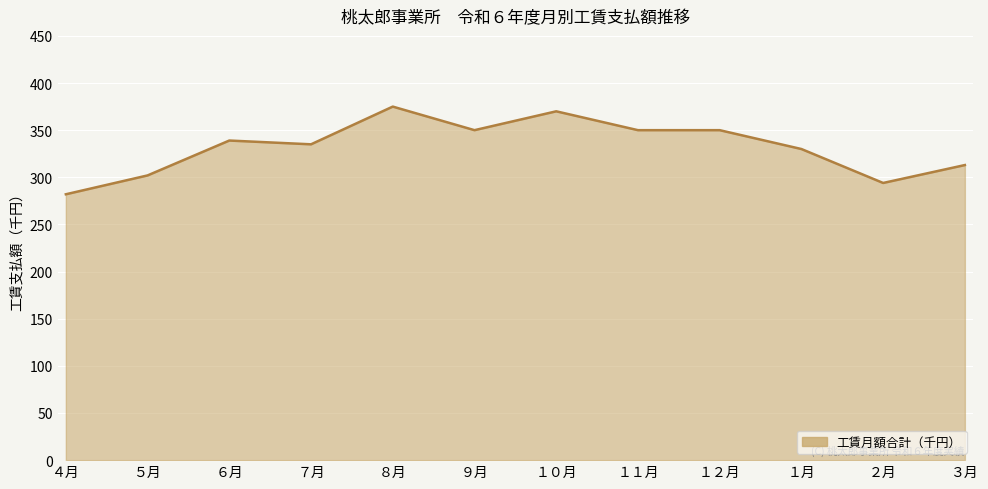

Which category has the highest value across all series?

８月